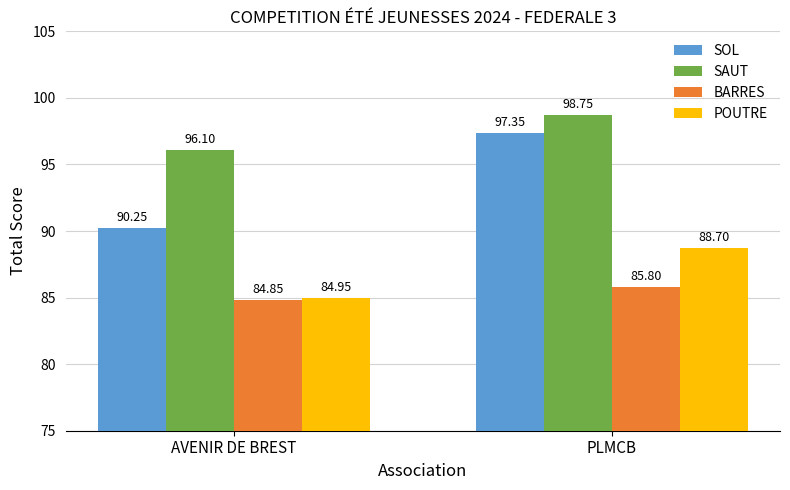

Which series has the largest range (max minus min)?

SOL